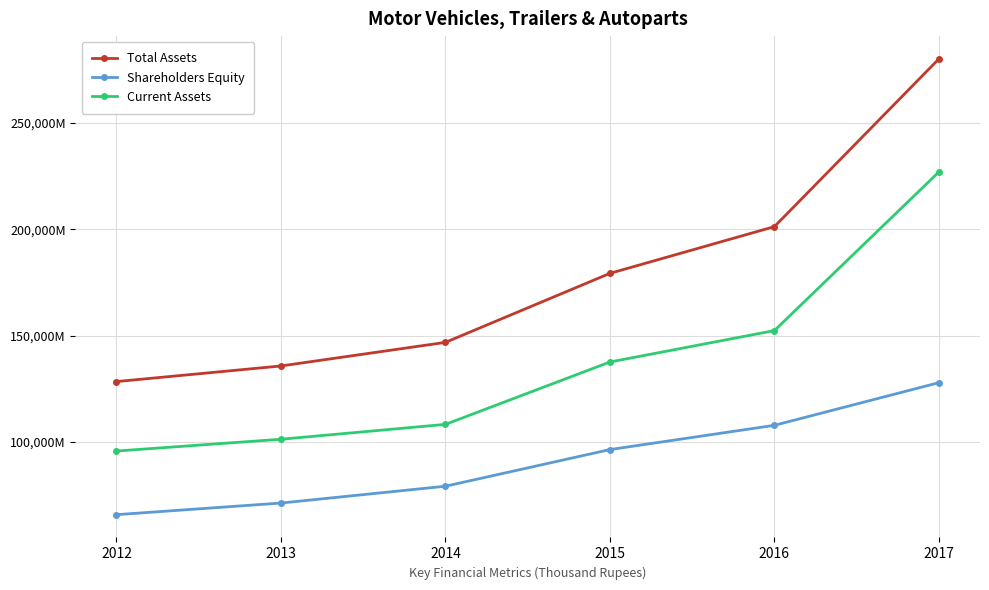

Reading left to right, transcribe all the data shown in this chart.

Total Assets: 2012=128359657	2013=135699521	2014=146790596	2015=179232944	2016=201200588	2017=280053867
Shareholders Equity: 2012=65794064	2013=71260490	2014=79165683	2015=96395296	2016=107796839	2017=127847370
Current Assets: 2012=95705874	2013=101248453	2014=108241066	2015=137561517	2016=152333624	2017=226905159